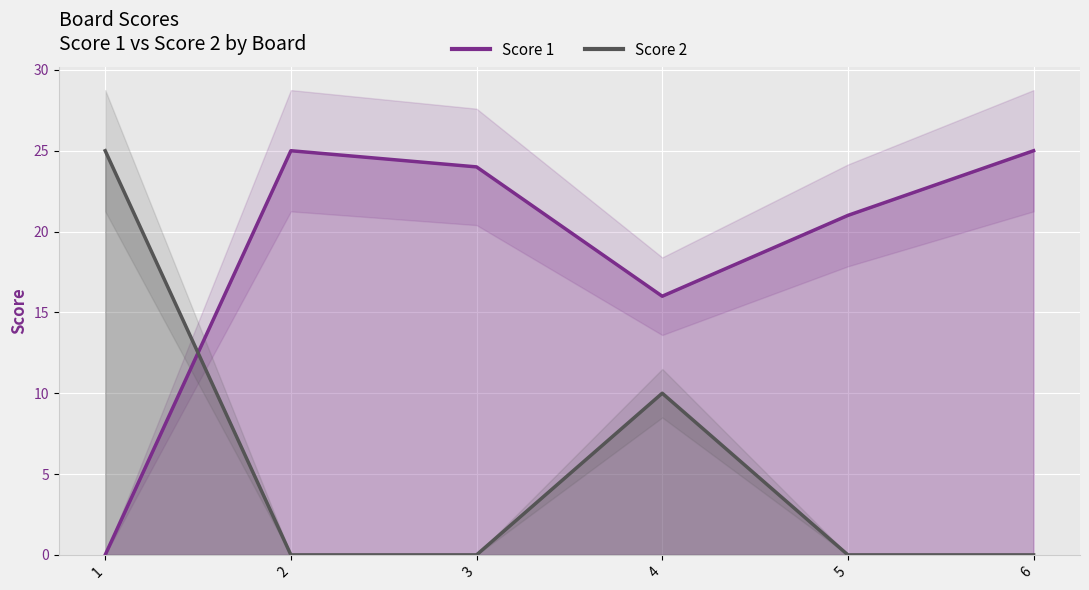

How many lines are shown in the chart?

2